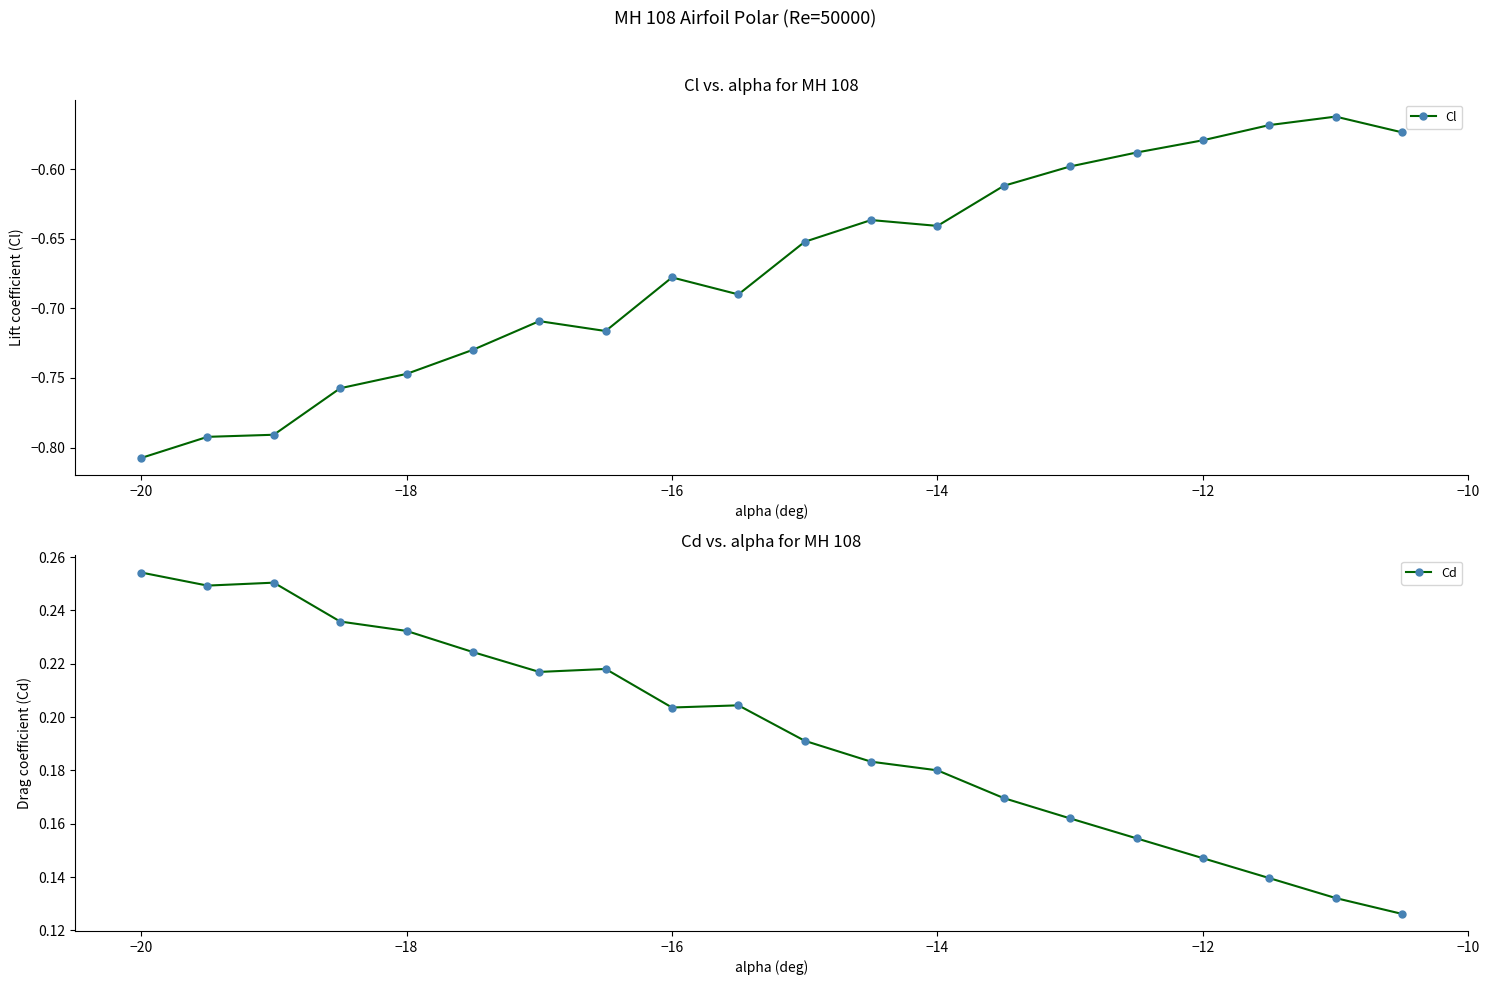

True or false: Cl has a value of -0.2 at −16.

False